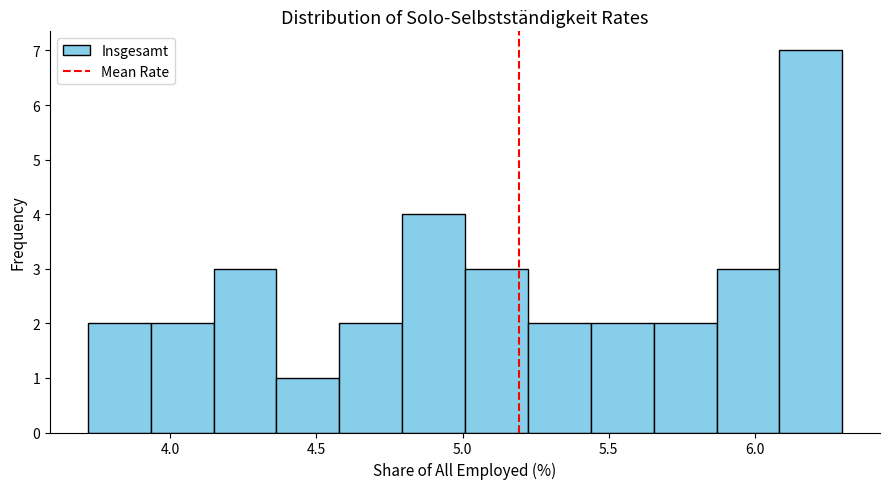

Reading left to right, list every bar in this chart as the range it spans on the x-axis followed by its height. Neither the bar edges nor the heights are printed on the chart, so give them approximately, as read against the axes.

3.70 to 3.95: 2
3.95 to 4.15: 2
4.15 to 4.35: 3
4.35 to 4.60: 1
4.60 to 4.80: 2
4.80 to 5.00: 4
5.00 to 5.20: 3
5.20 to 5.45: 2
5.45 to 5.65: 2
5.65 to 5.85: 2
5.85 to 6.10: 3
6.10 to 6.30: 7